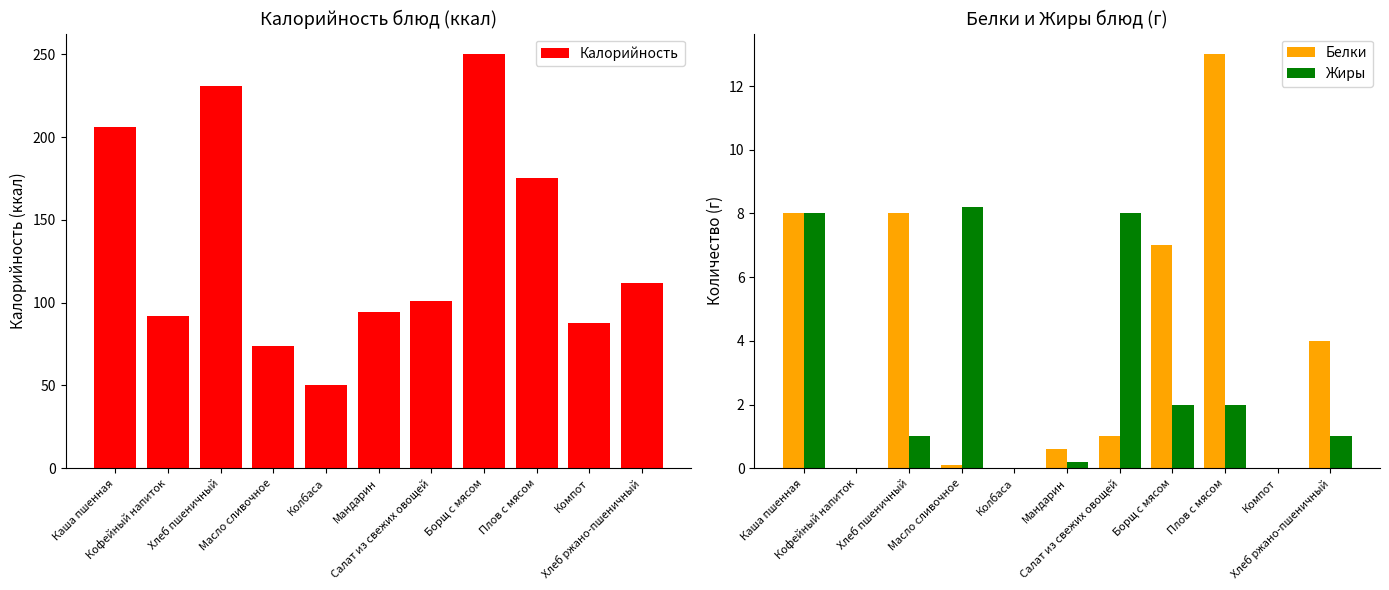

What is the label of the 7th bar from the right?

Колбаса